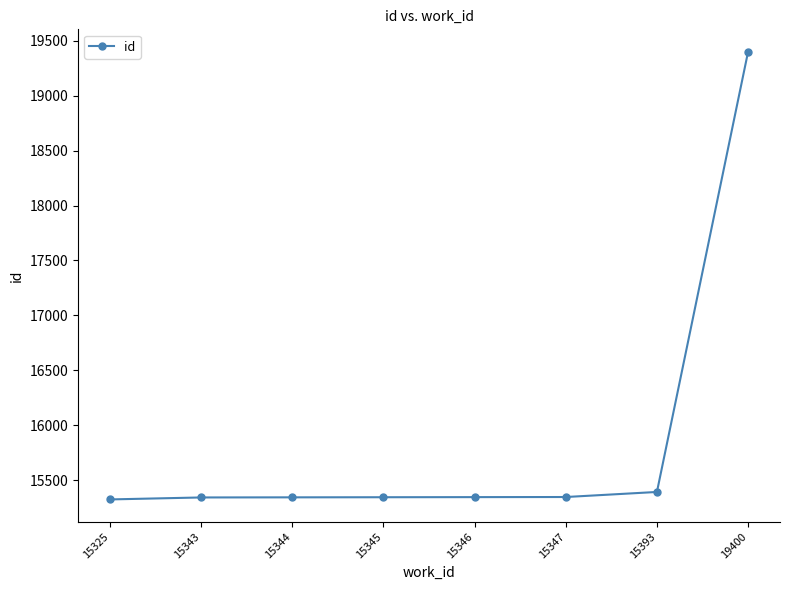

Which category has the highest value across all series?

19400